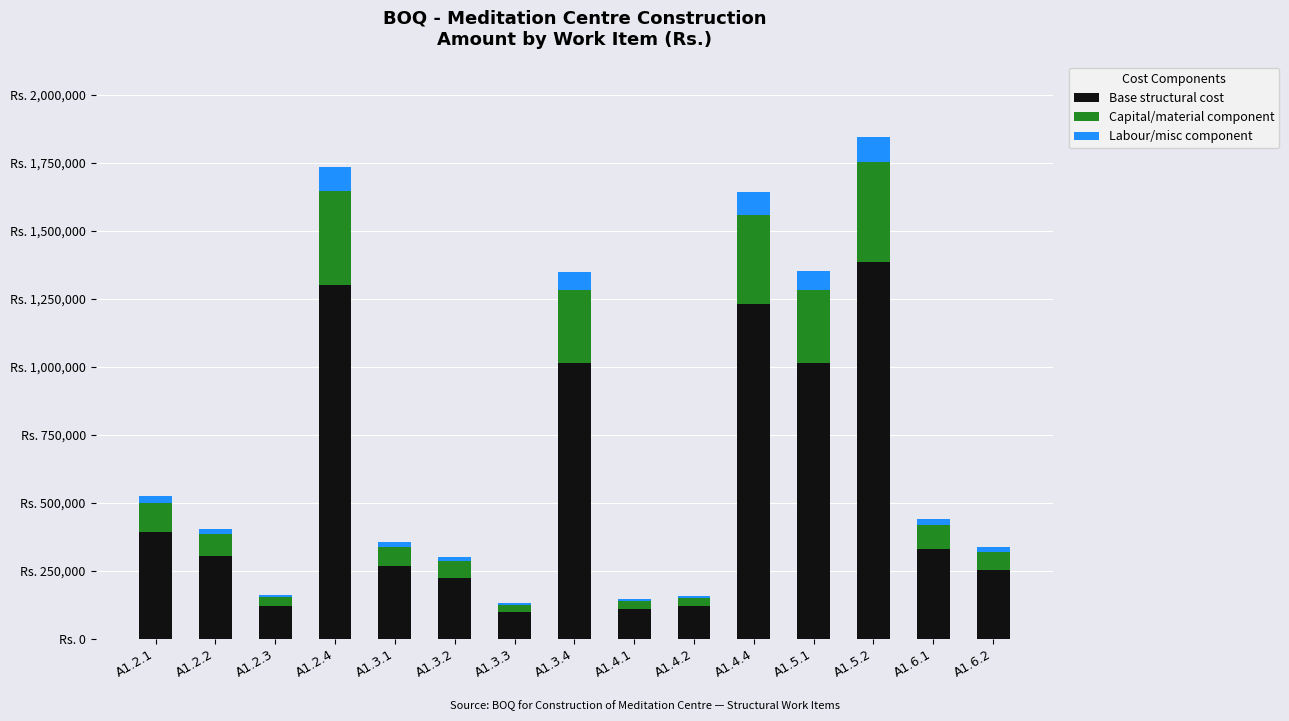

Is it true that Labour/misc component equals 8082.0 at A1.2.3?

True